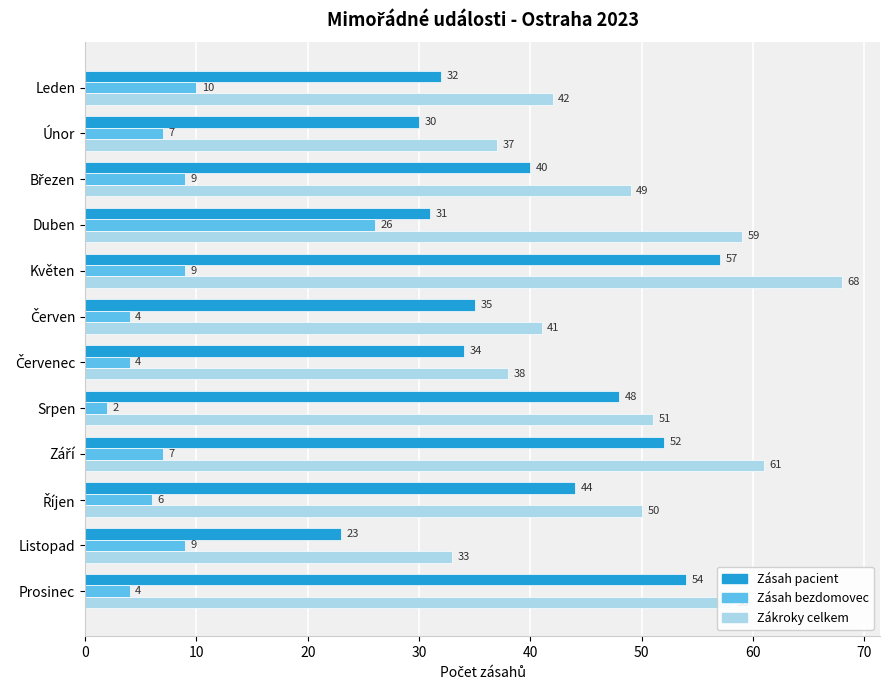

What value does the Zásah pacient series have at Listopad, to the nearest 10?

20